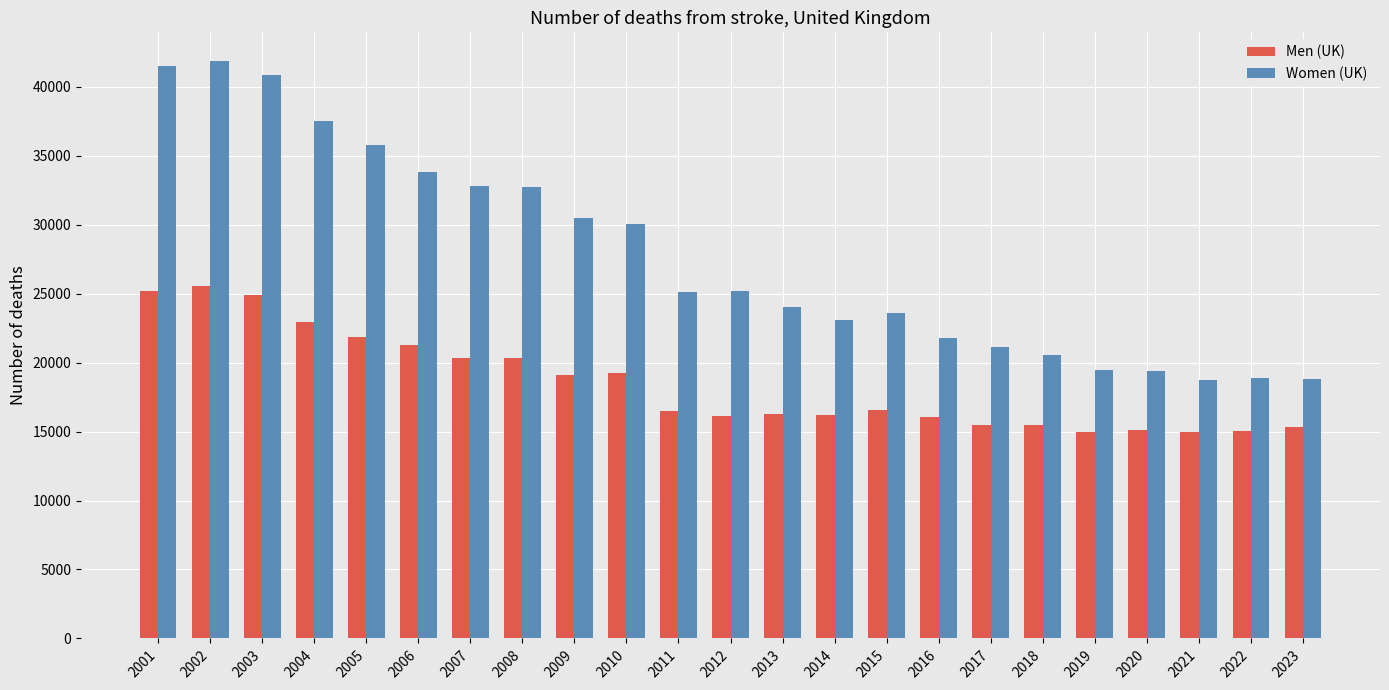

What is the difference between the second highest and minimum values in the Men (UK) series?

10249